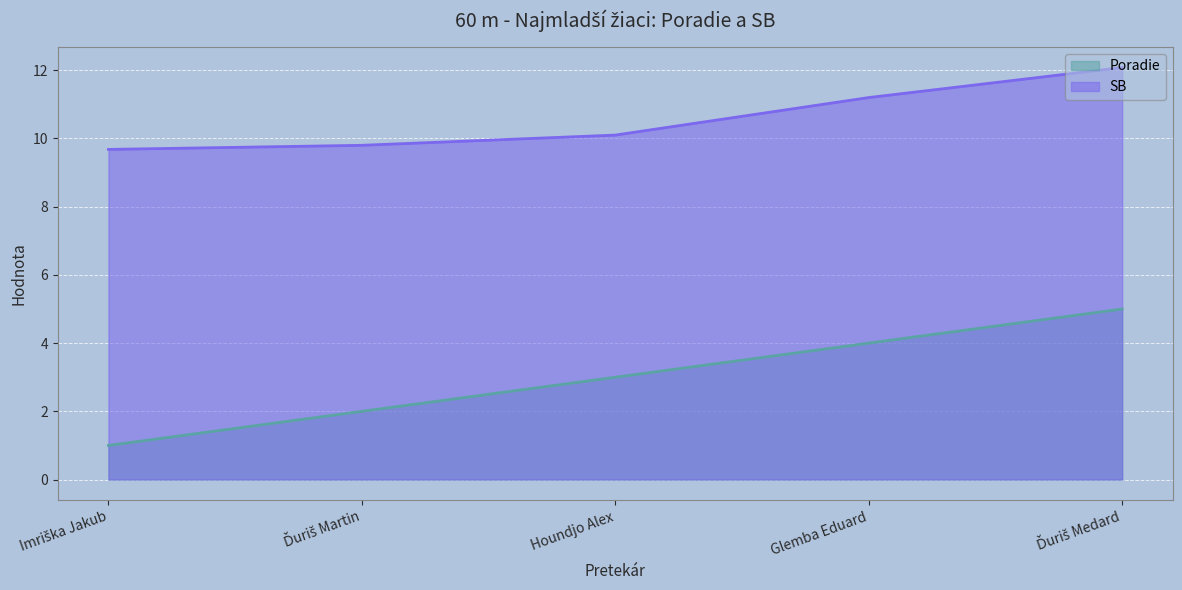

What is the label of the 4th point from the right?

Ďuriš Martin